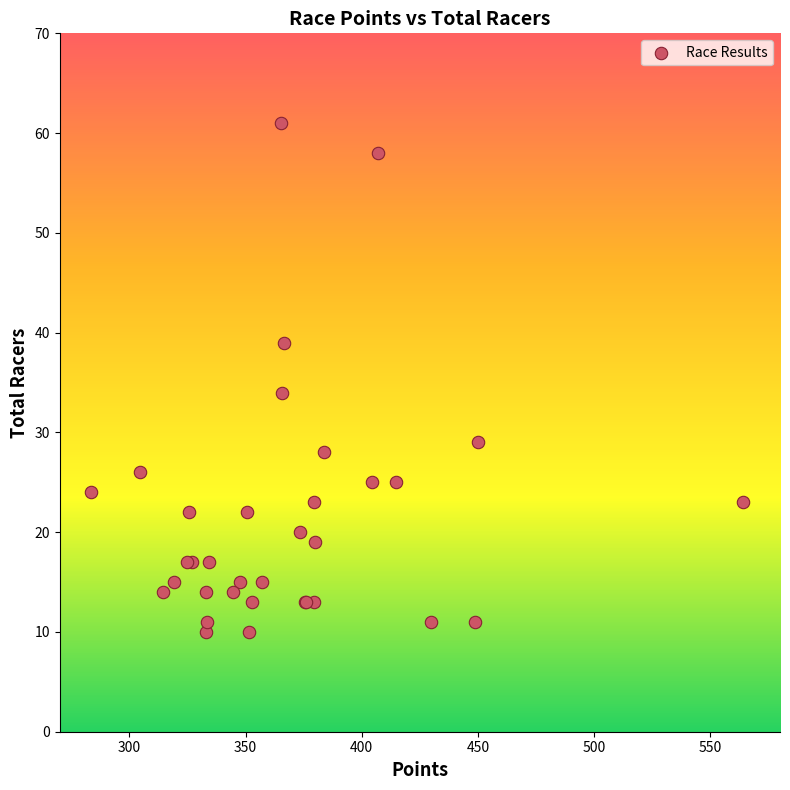

What Y value in the scatter plot is closest to 35?

34